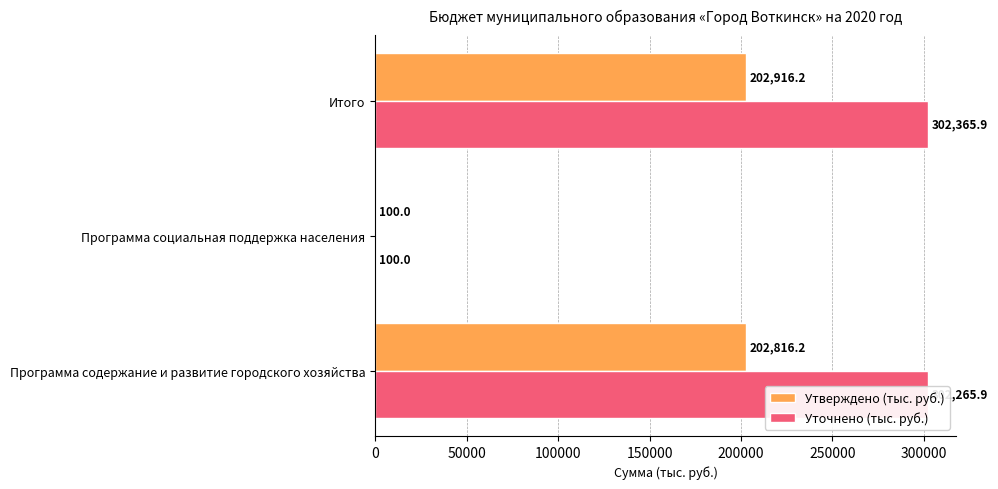

The Уточнено (тыс. руб.) series shows 302365.9 at Итого. True or false?

True